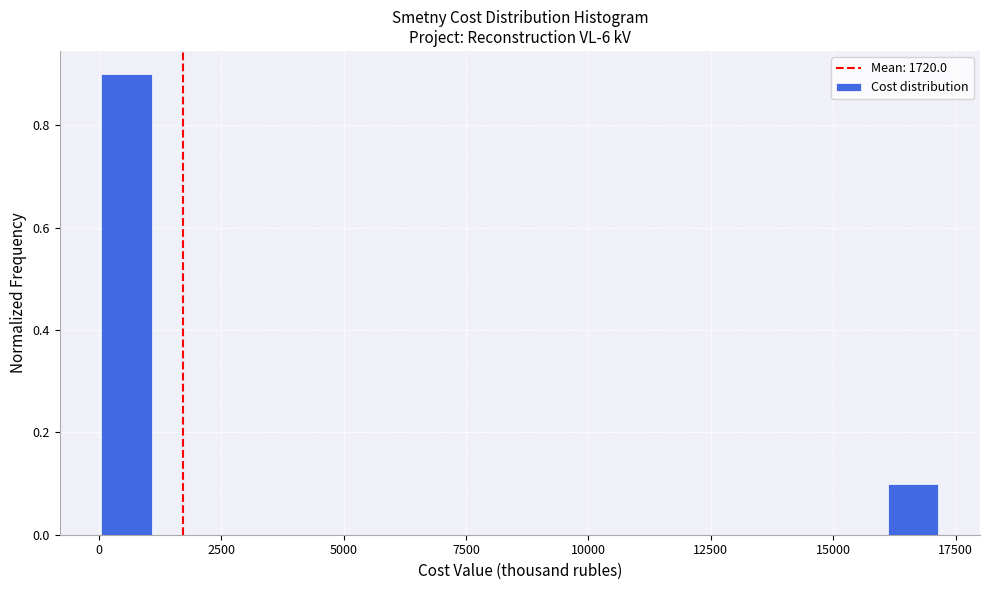

Around what value on the x-axis is the tallest bar? Give the approximate position of its centre, as read against the axis.

500